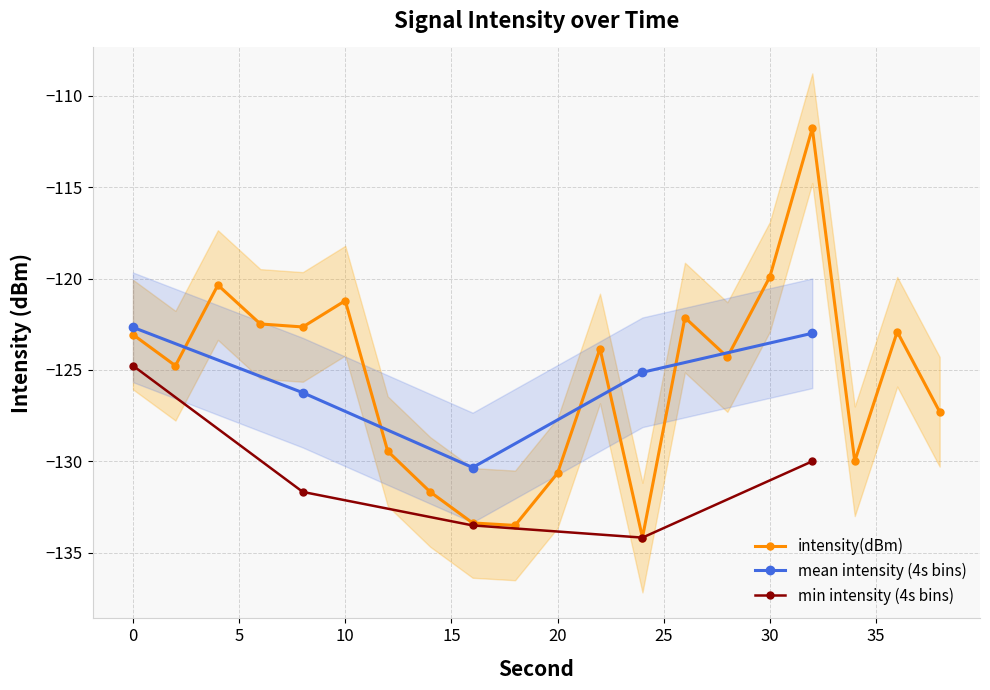

How many distinct data groups are displayed?

3